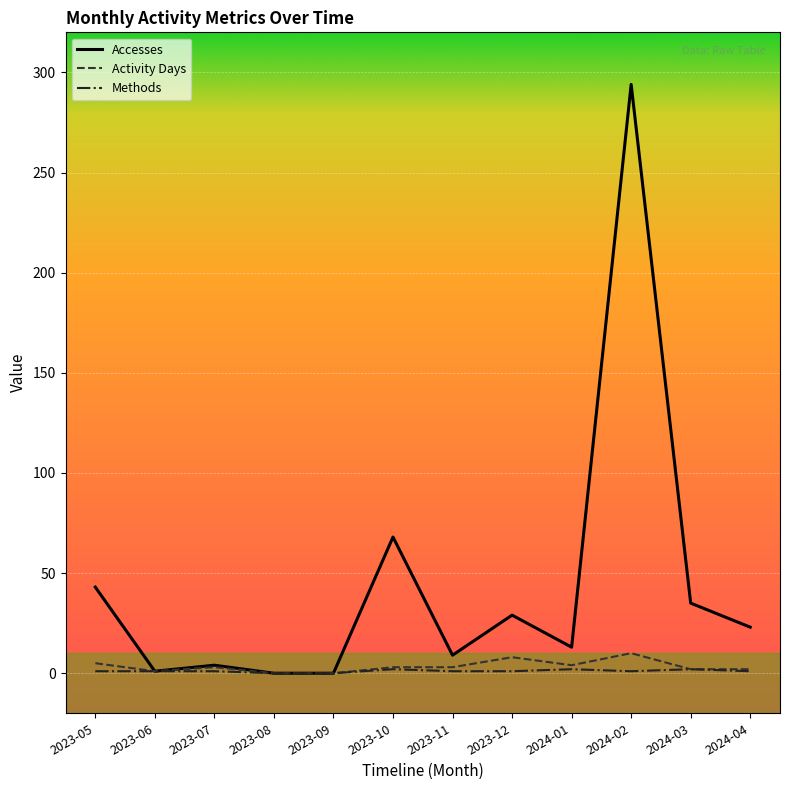

Which series has the widest spread of values?

Accesses